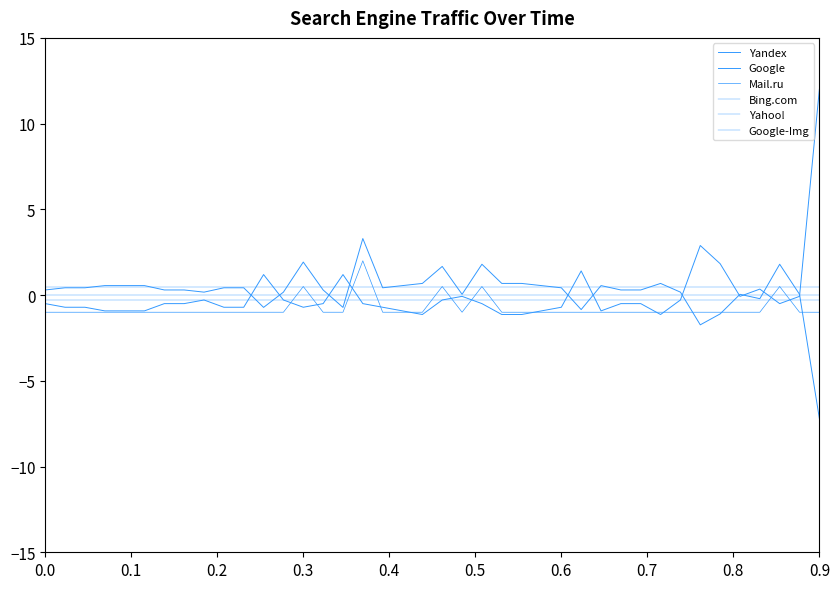

Which series has the largest total across all categories?

Yahoo!